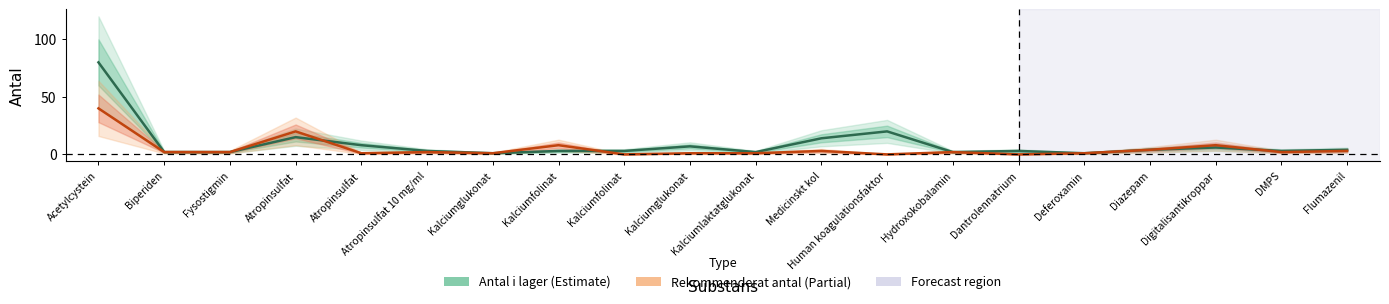

True or false: Rekommenderat antal and Antal i lager cross at least once.

True